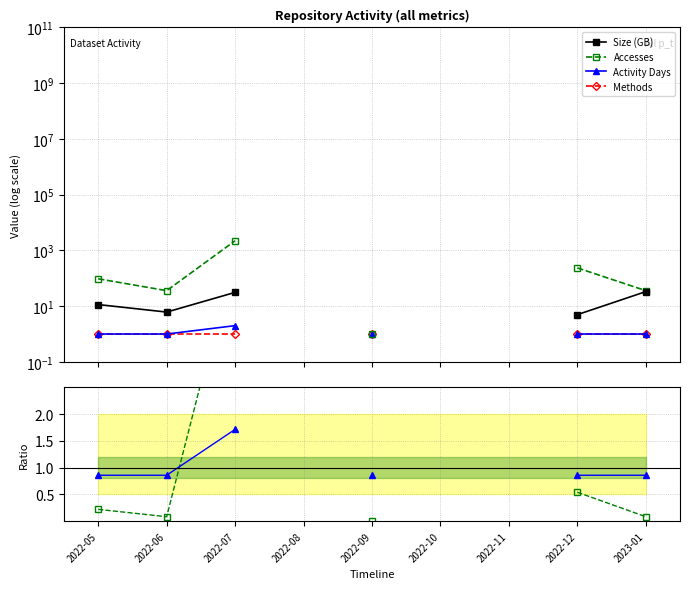

How many positive values does the Activity Days ratio series have?

6